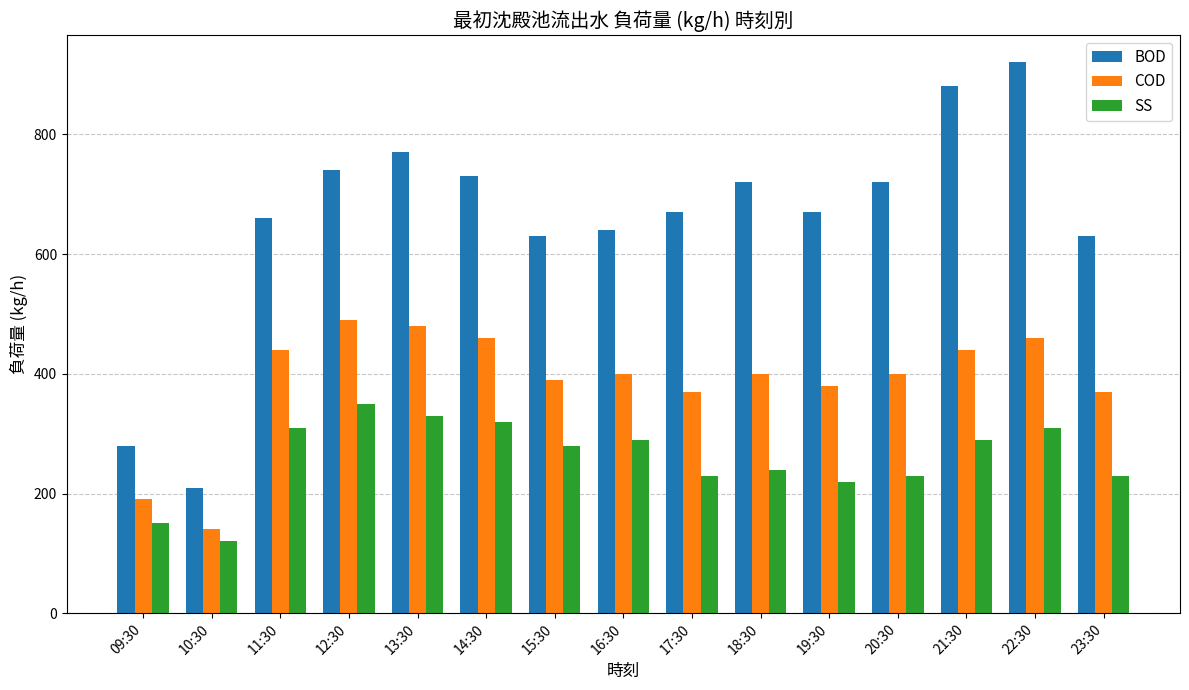

Are the bars horizontal?

No